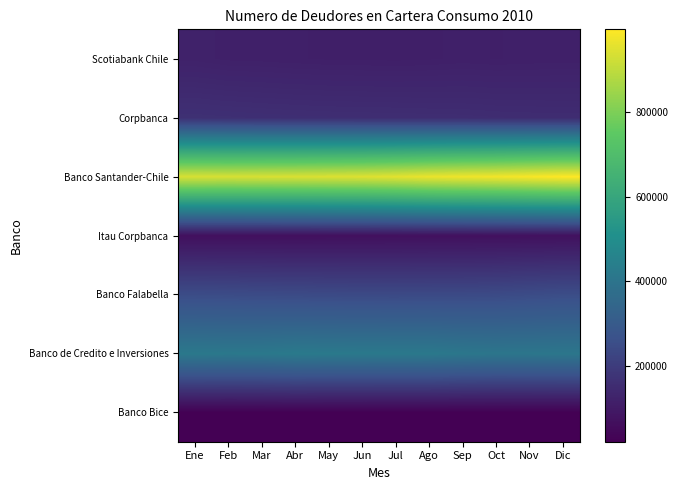

What is the smallest value displayed?

19578